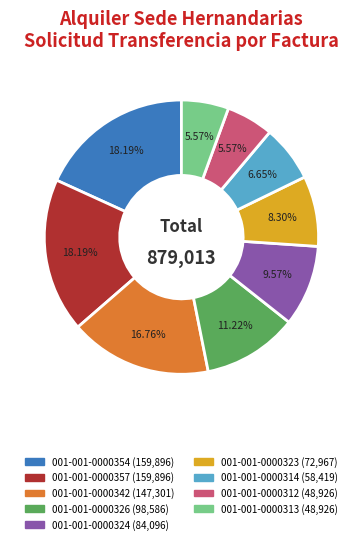

The 001-001-0000314 slice represents 7% of the pie. True or false?

True